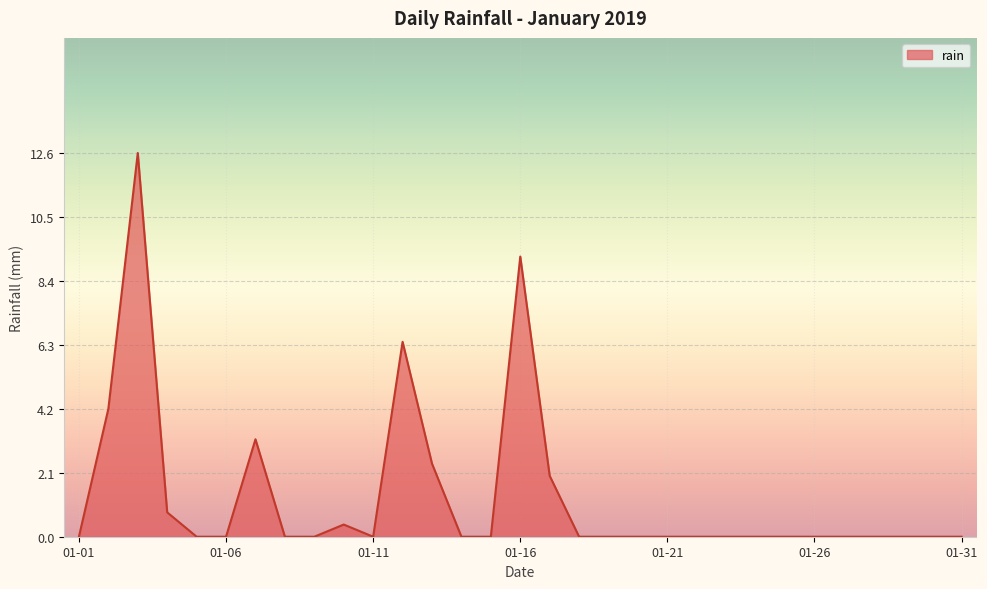

What is the difference between the maximum and minimum values?

12.6